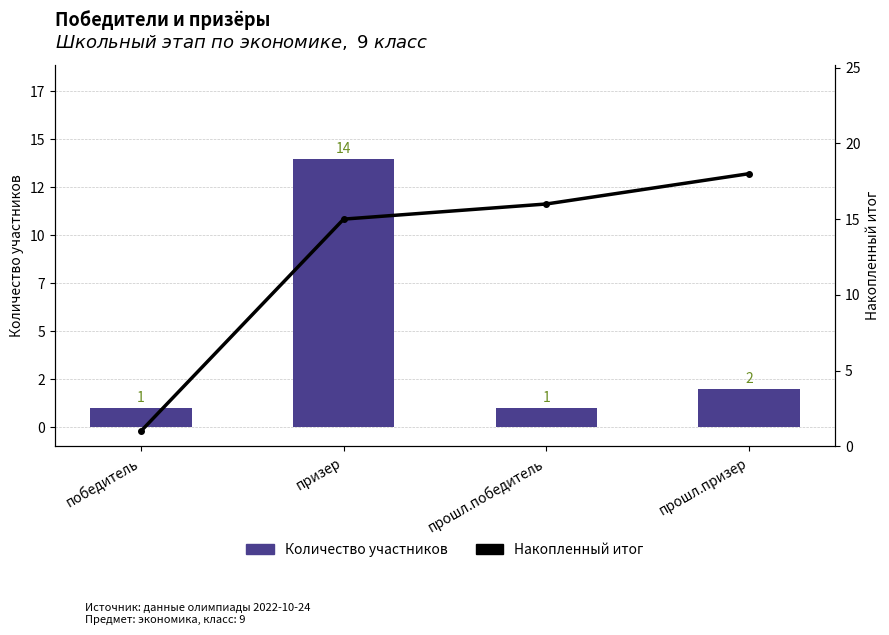

Reading left to right, what are all the values shown in this chart?

Количество участников: победитель=1	призер=14	прошл.победитель=1	прошл.призер=2
Накопленный итог: победитель=1	призер=15	прошл.победитель=16	прошл.призер=18